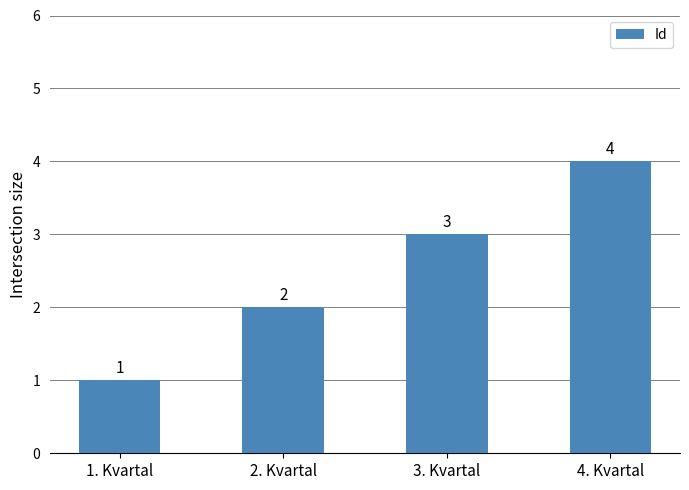

What position from the right is 1. Kvartal?

4